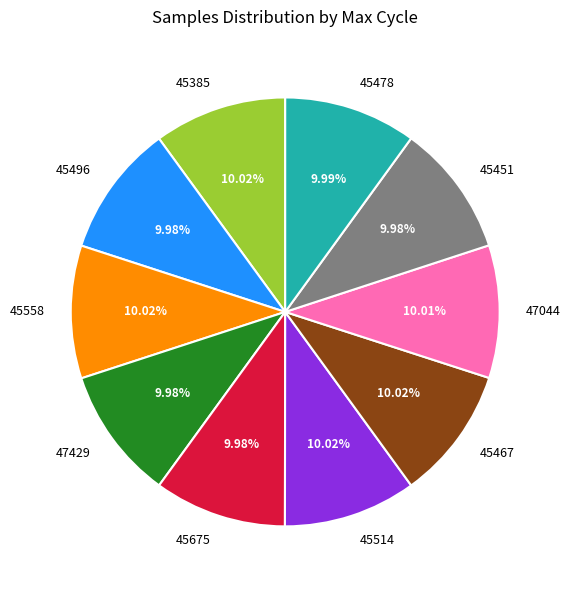

What is the ratio of the value at 47044 to the value at 45478?

1.0